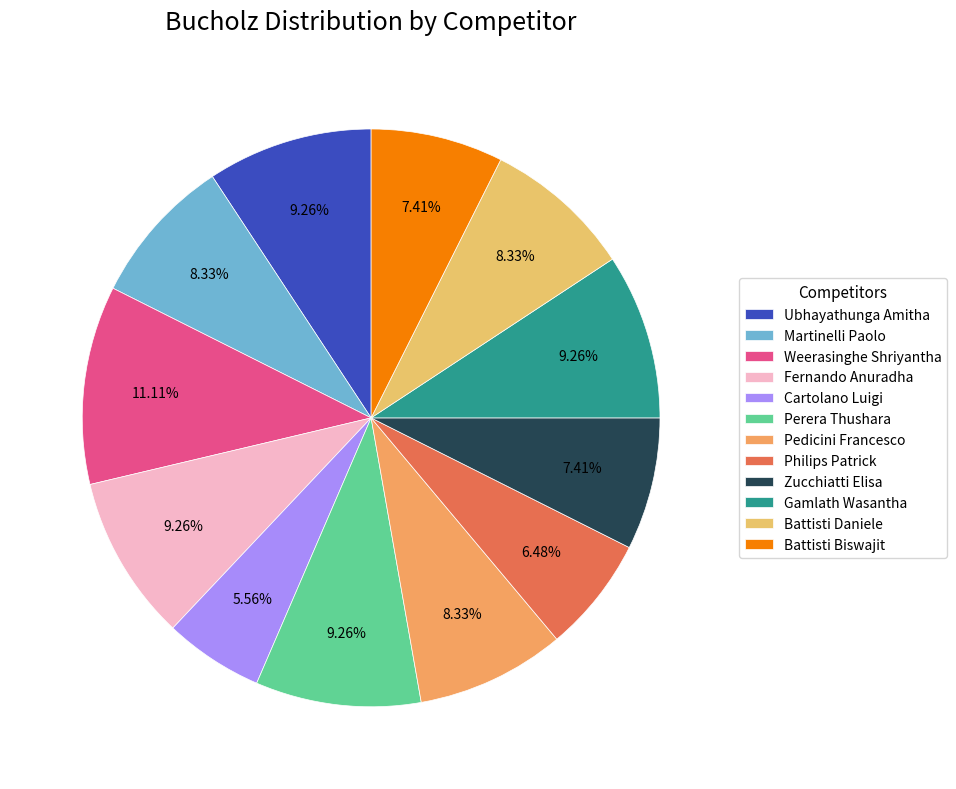

Is there any slice that represents more than half of the pie?

No